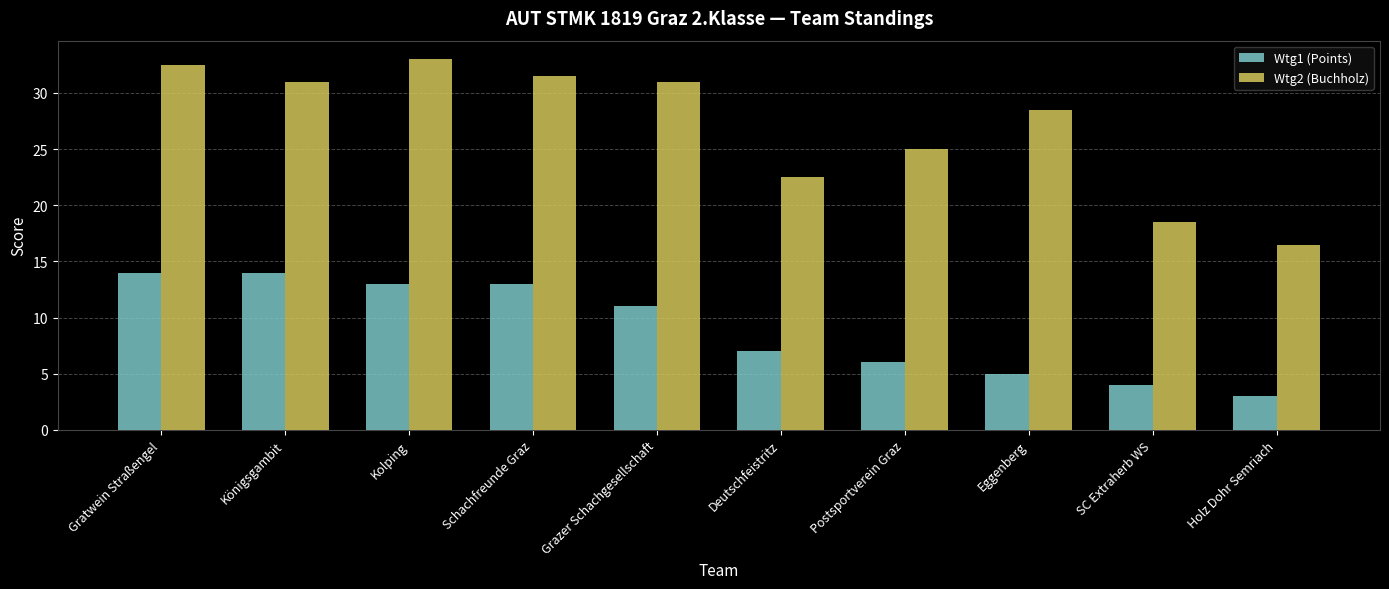

Reading right to left, list all the values displayed in this chart.

Wtg1 (Points): Holz Dohr Semriach=3.0	SC Extraherb WS=4.0	Eggenberg=5.0	Postsportverein Graz=6.0	Deutschfeistritz=7.0	Grazer Schachgesellschaft=11.0	Schachfreunde Graz=13.0	Kolping=13.0	Königsgambit=14.0	Gratwein Straßengel=14.0
Wtg2 (Buchholz): Holz Dohr Semriach=16.5	SC Extraherb WS=18.5	Eggenberg=28.5	Postsportverein Graz=25.0	Deutschfeistritz=22.5	Grazer Schachgesellschaft=31.0	Schachfreunde Graz=31.5	Kolping=33.0	Königsgambit=31.0	Gratwein Straßengel=32.5